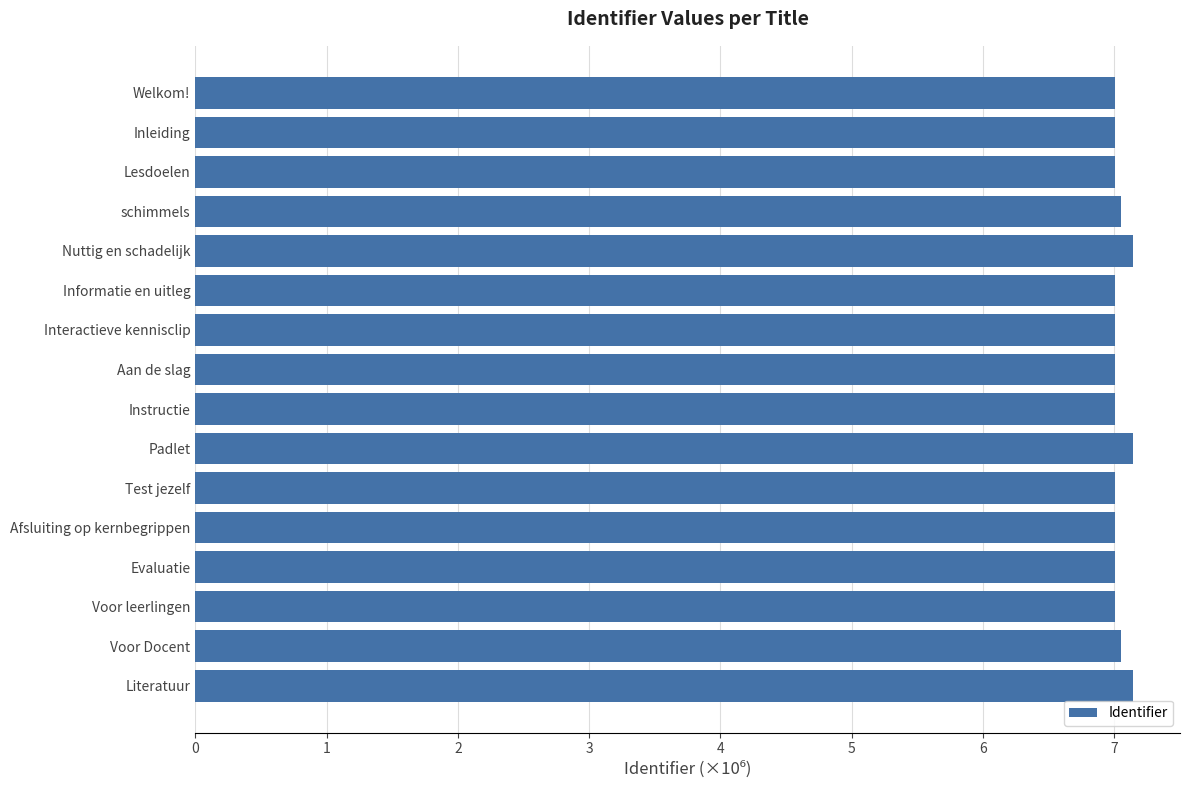

What is the minimum value shown in the chart?

7.0